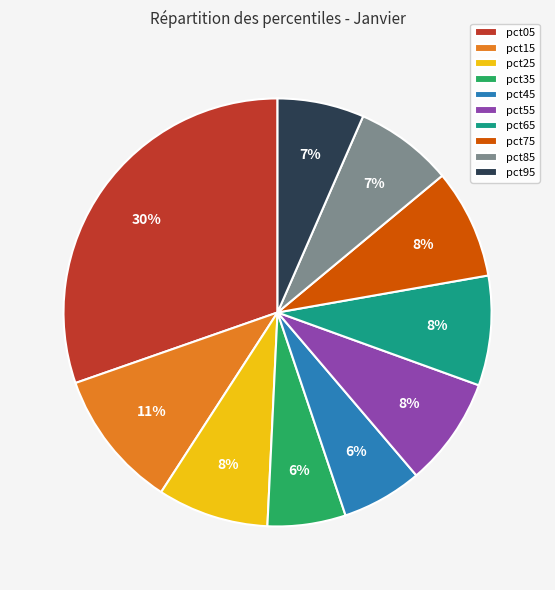

Is the sum of pct85 and pct65 greater than half?

No